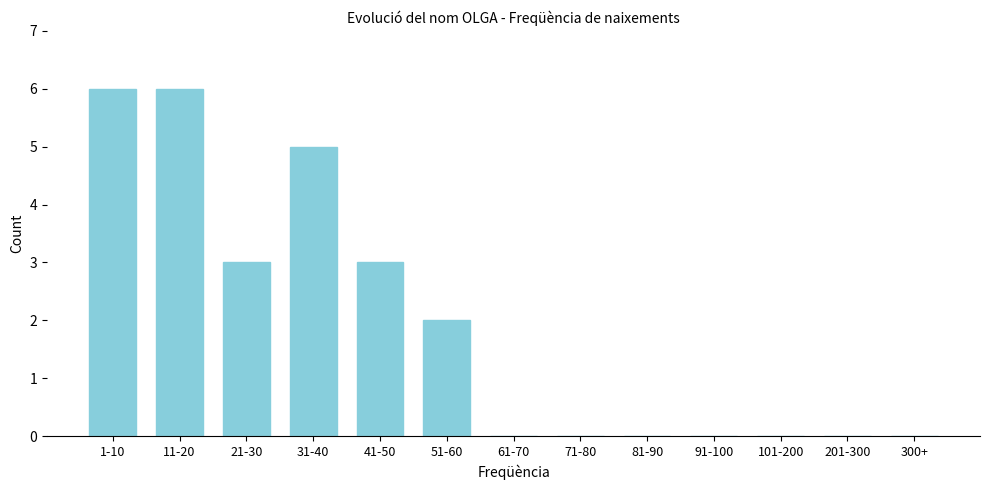

Reading left to right, what are all the values shown in this chart?

1-10=6	11-20=6	21-30=3	31-40=5	41-50=3	51-60=2	61-70=0	71-80=0	81-90=0	91-100=0	101-200=0	201-300=0	300+=0